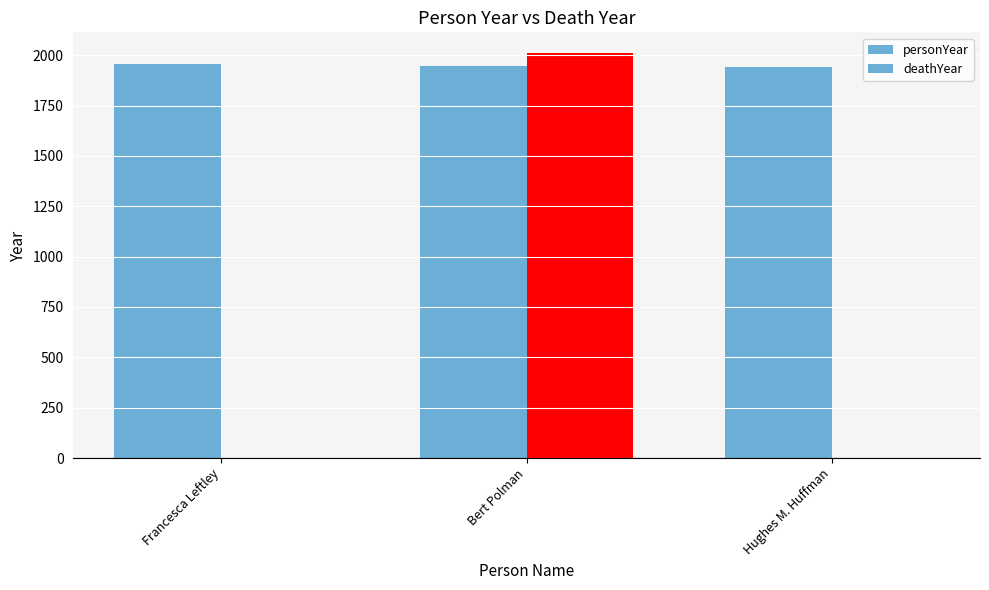

The personYear series shows 736 at Bert Polman. True or false?

False